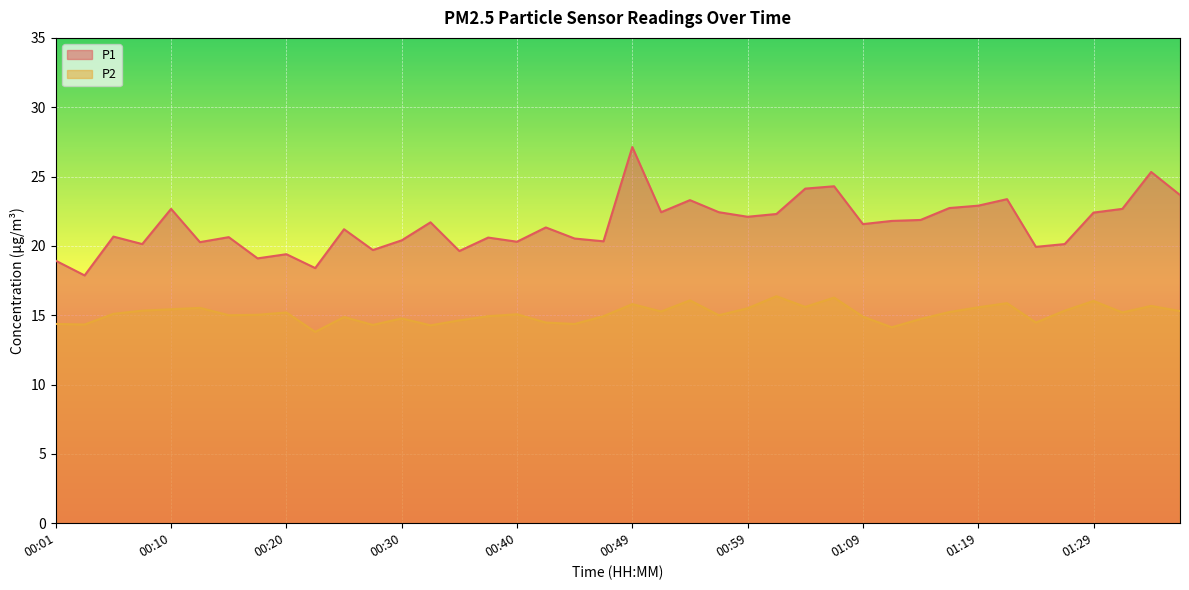

Which category has the lowest value across all series?

00:23